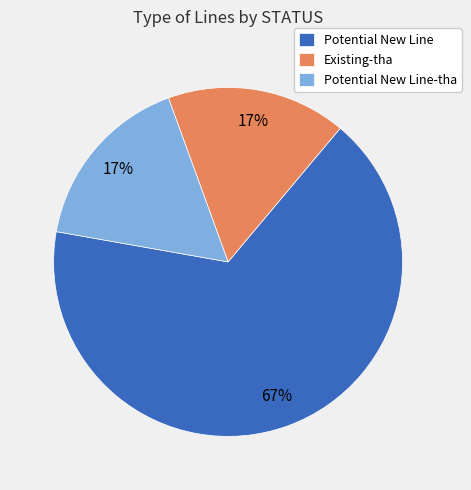

Which category accounts for the majority?

Potential New Line